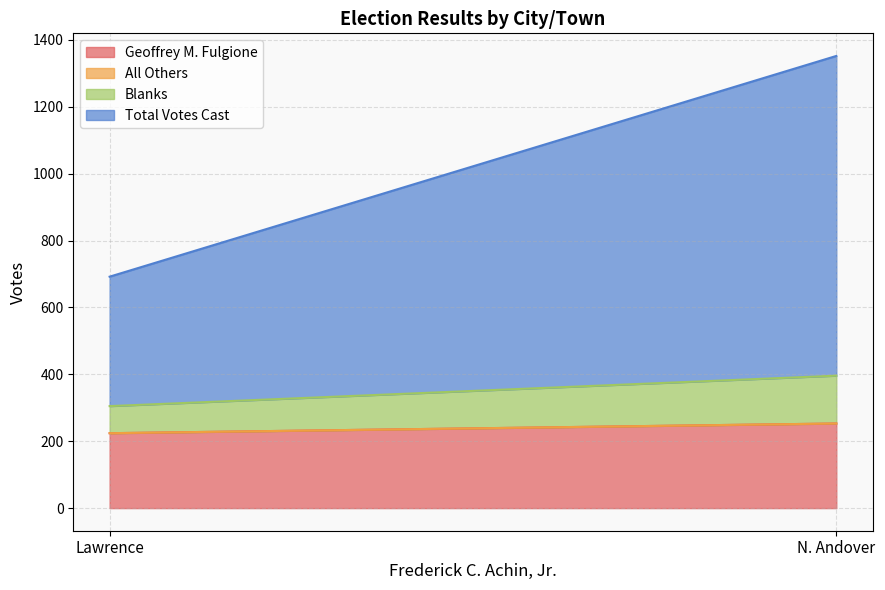

The value of Total Votes Cast at Lawrence is 635. True or false?

False